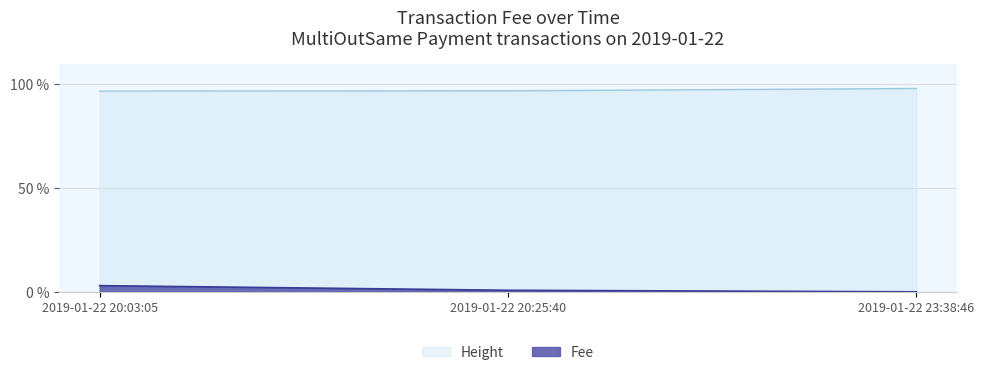

What is the sum of the Fee values at 2019-01-22 20:25:40 and 2019-01-22 23:38:46?

0.8